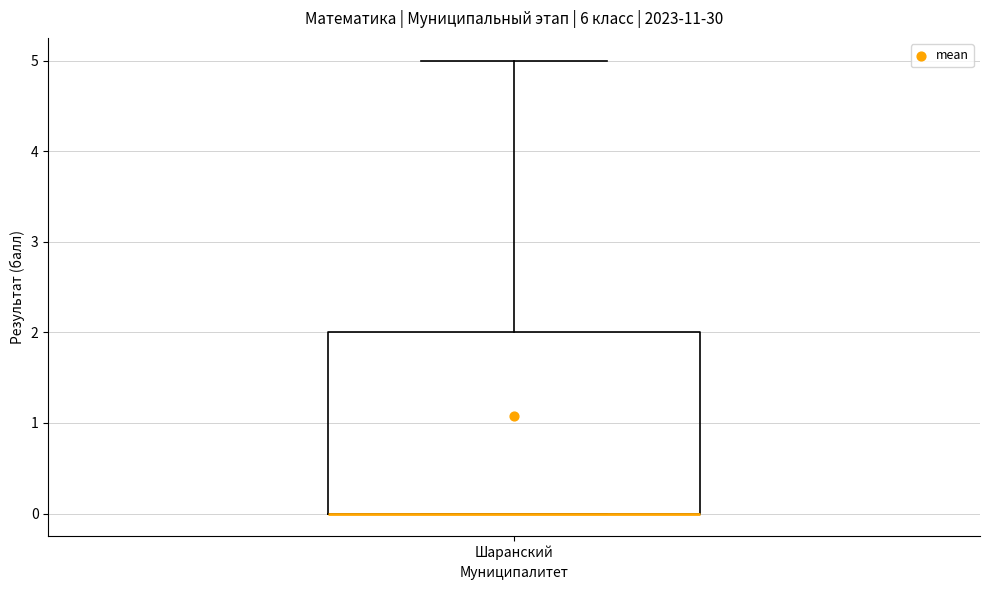

Read this box plot against the y-axis: the position of the median line, the range covered by the box, and the ends of both whiskers. The values are not printed on the chart, so give them approximately, as read against the axis.

median 0 (drawn on the box's lower edge), box 0 to 2, whiskers 0 to 5